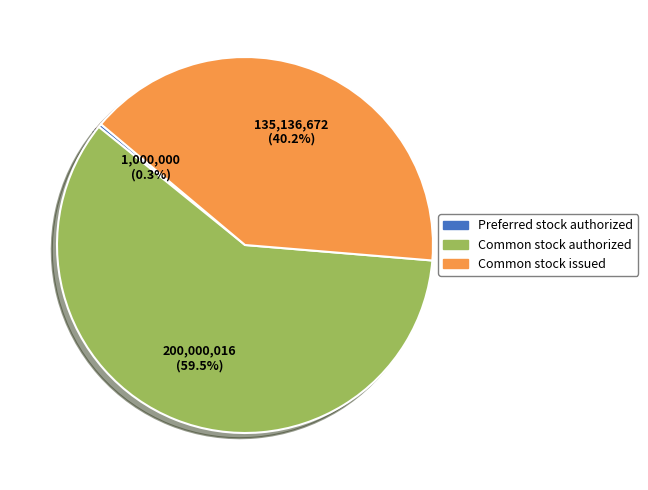

To the nearest percent, what is the difference between the largest and smallest slice percentages?

59%